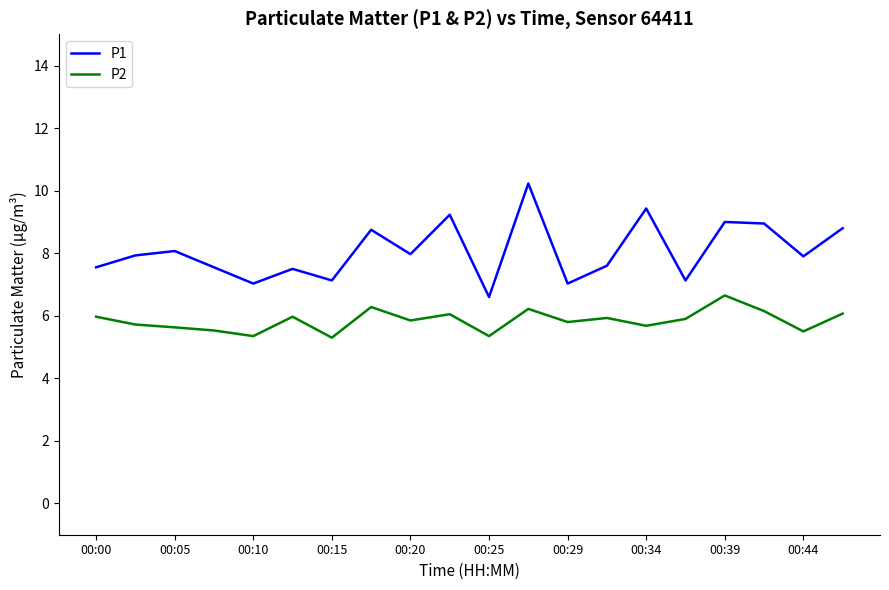

What is the highest value of the P2 series?

6.7